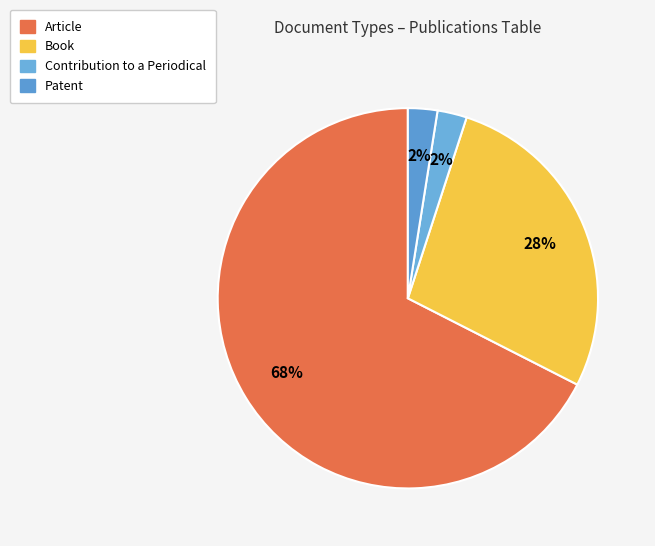

Which slice represents more than half of the pie?

Article